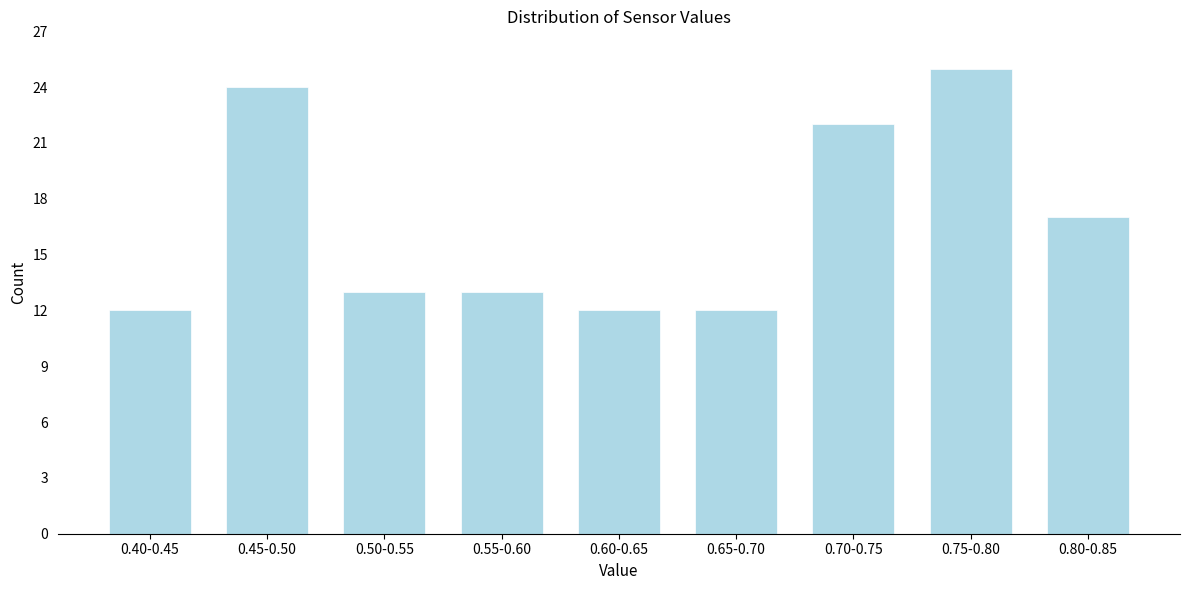

Reading left to right, extract all data points from this chart.

12	24	13	13	12	12	22	25	17